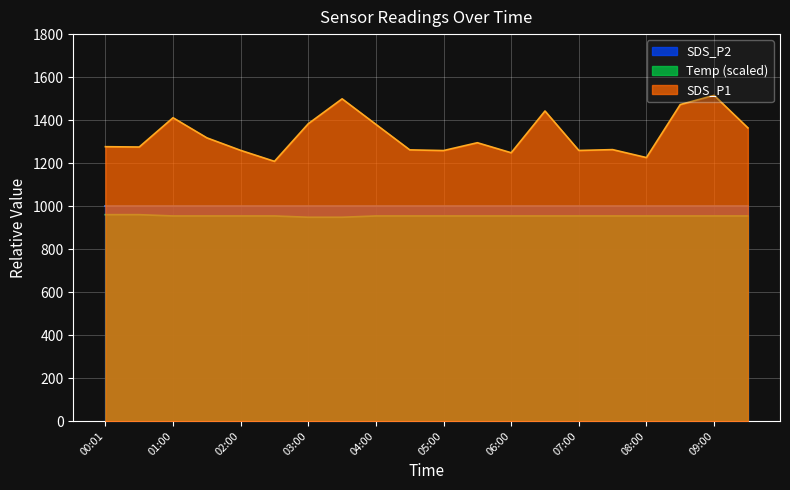

Where is SDS_P1 nearest to the value 1361?

09:30